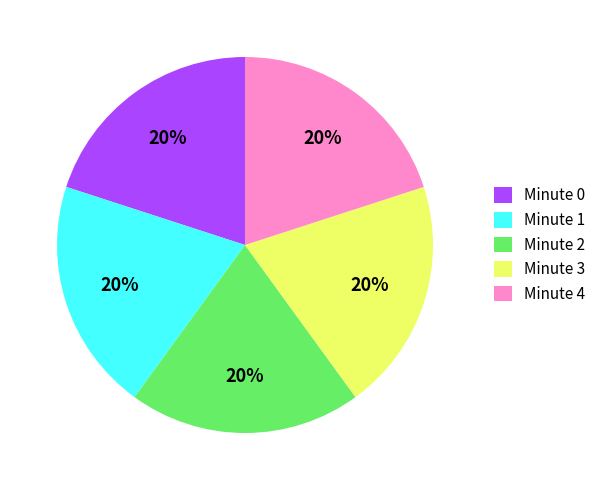

Is there a majority slice in this chart?

No